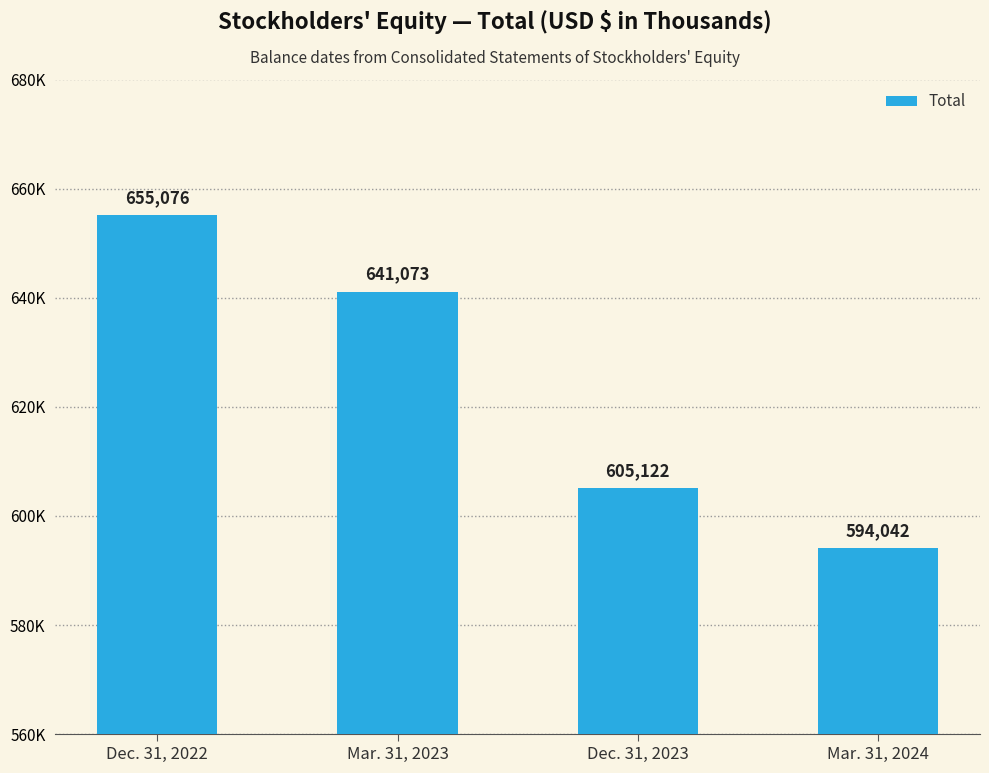

What is the sum of all values?

2495313